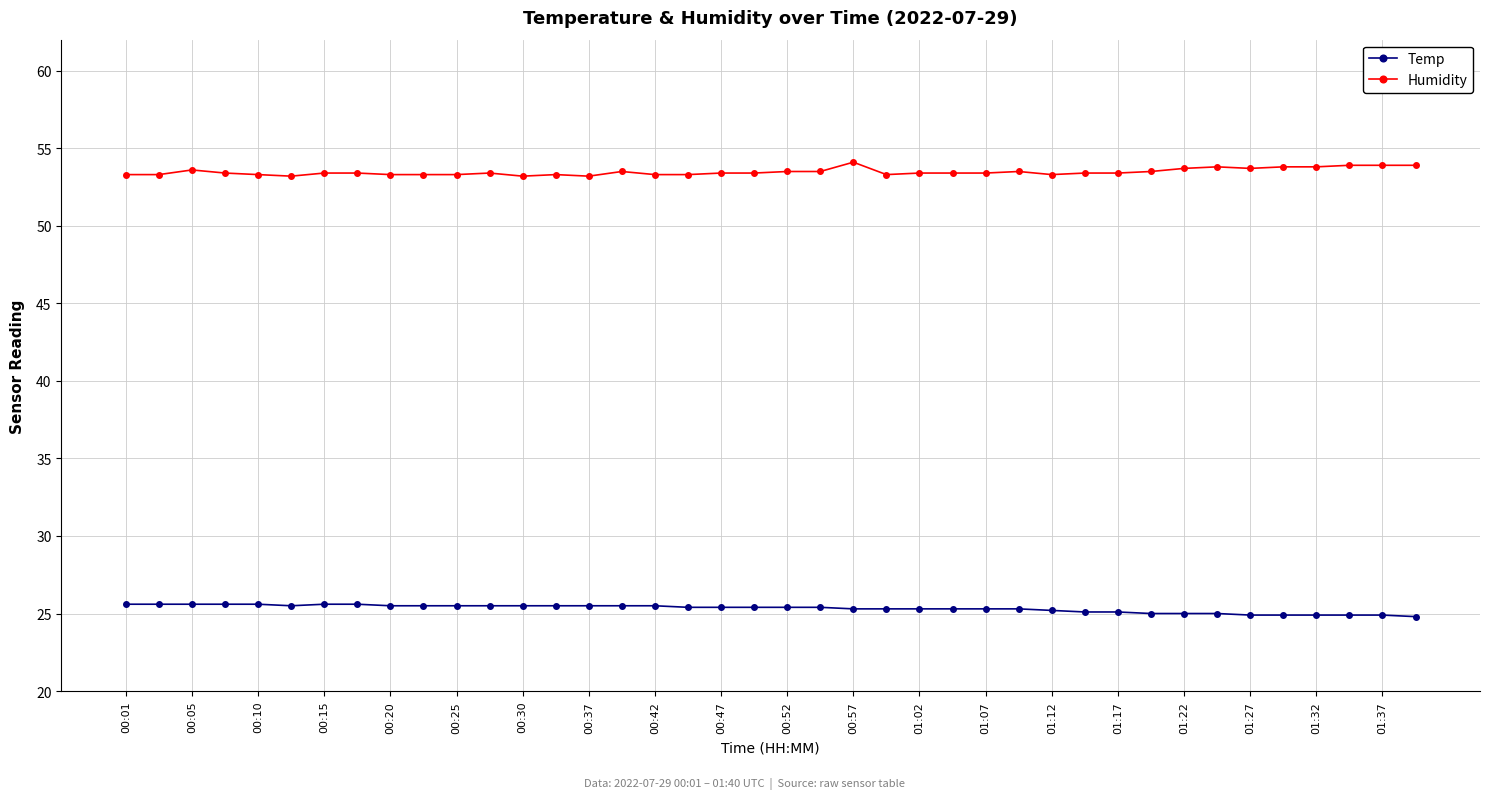

What is the difference between the maximum and minimum values in the Humidity series?

0.9